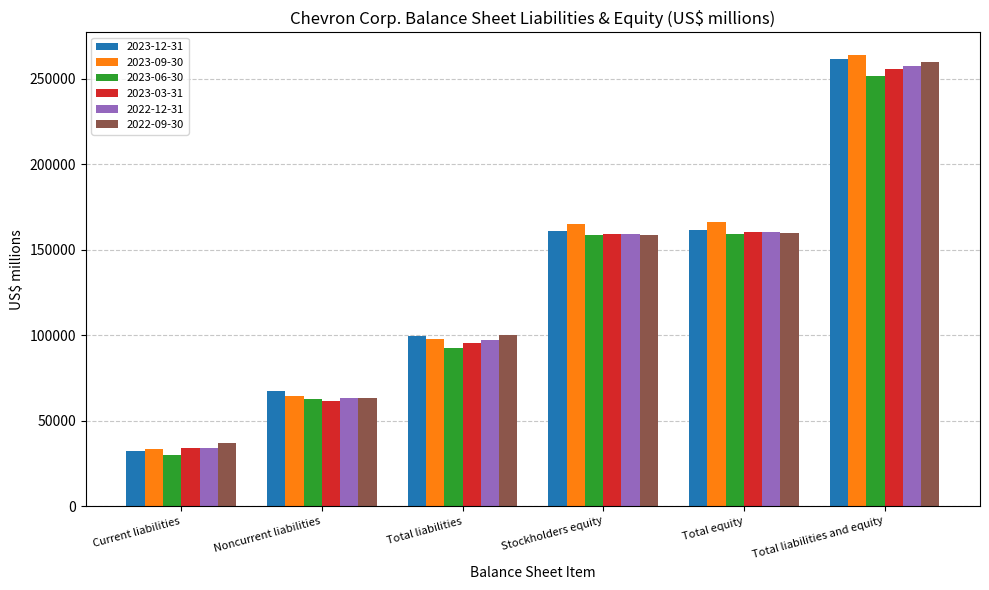

Rank the series by their average value, from highest to lowest.

2023-09-30, 2023-12-31, 2022-09-30, 2022-12-31, 2023-03-31, 2023-06-30